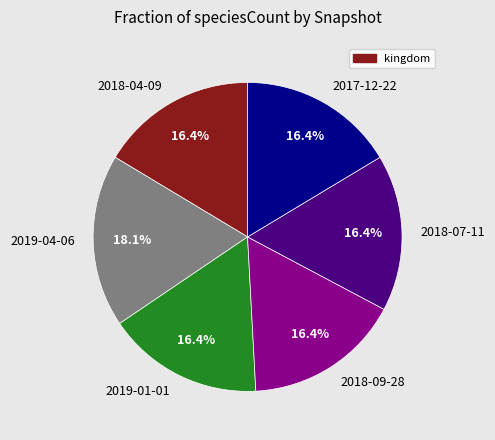

Is it true that 2018-07-11 is 30% of the pie?

False